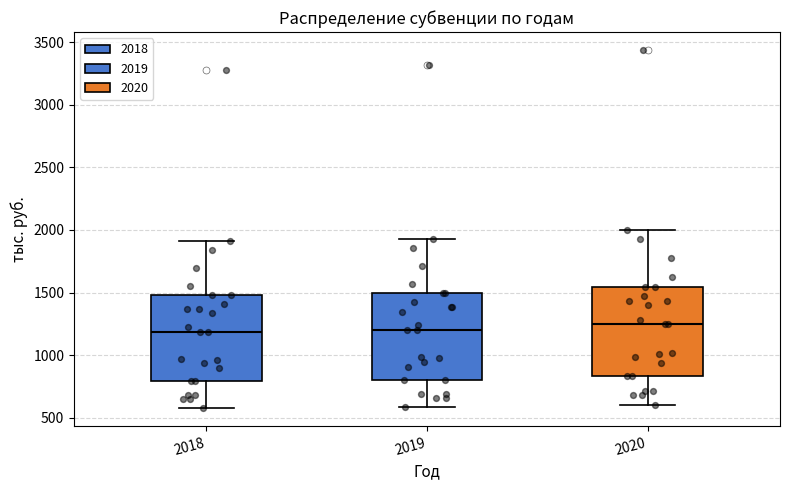

Reading left to right, transcribe this box plot: for each box, give where its median line is, the range the box spans, and where its two whiskers end, as read against the y-axis. The values are not printed on the chart, so give them approximately, as read against the axis.

2018: median 1200, box 800 to 1500, whiskers 600 to 1900
2019: median 1200, box 800 to 1500, whiskers 600 to 1950
2020: median 1250, box 850 to 1550, whiskers 600 to 2000